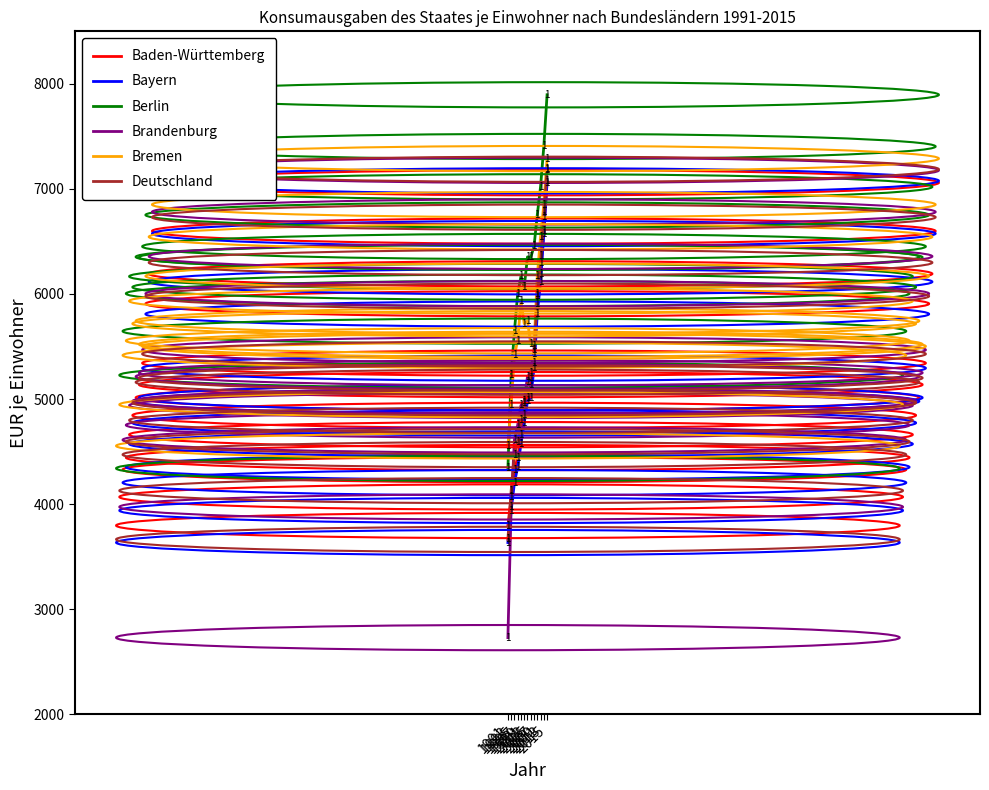

What is the difference between the Deutschland values at 2007 and 2003?

269